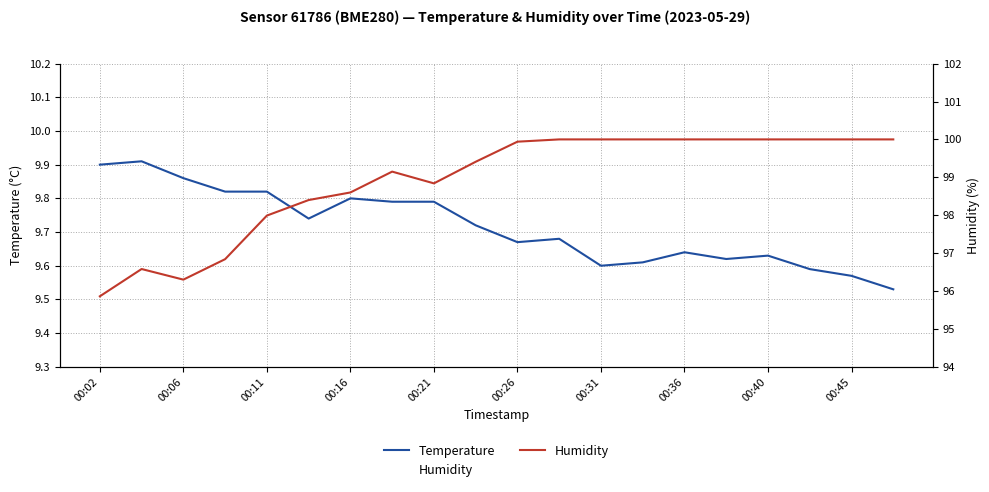

Is it true that Temperature equals 9.6 at 00:31?

True